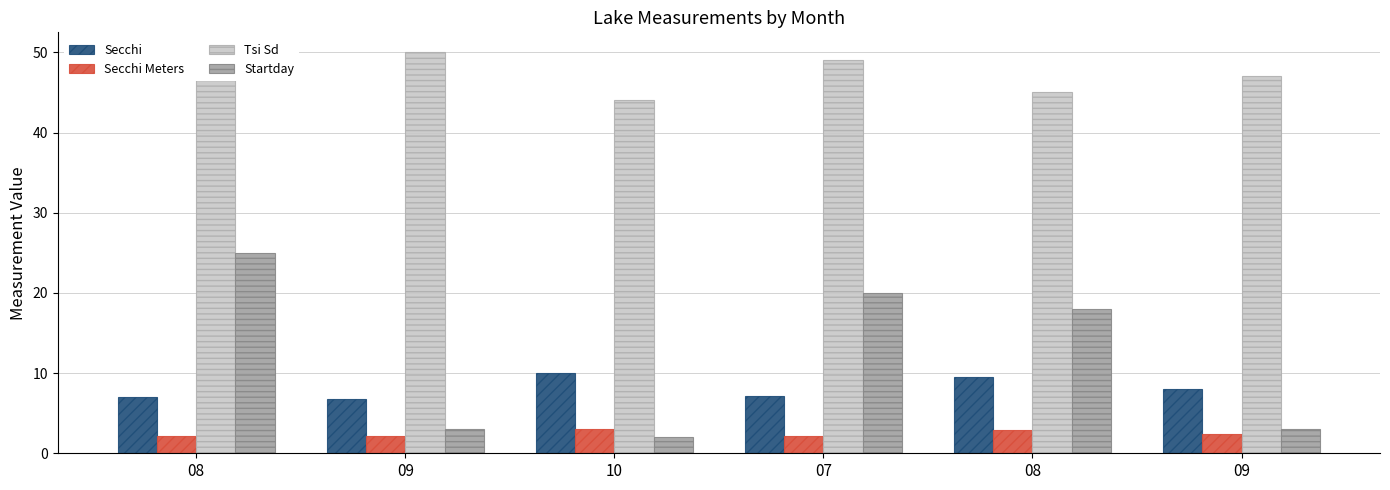

What is the spread (max minus min) of values at 10?

42.0